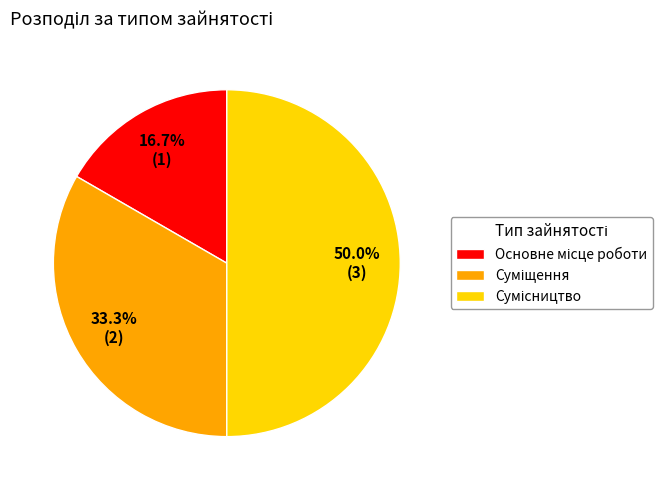

What percentage is the Основне місце роботи slice, to the nearest percent?

17%